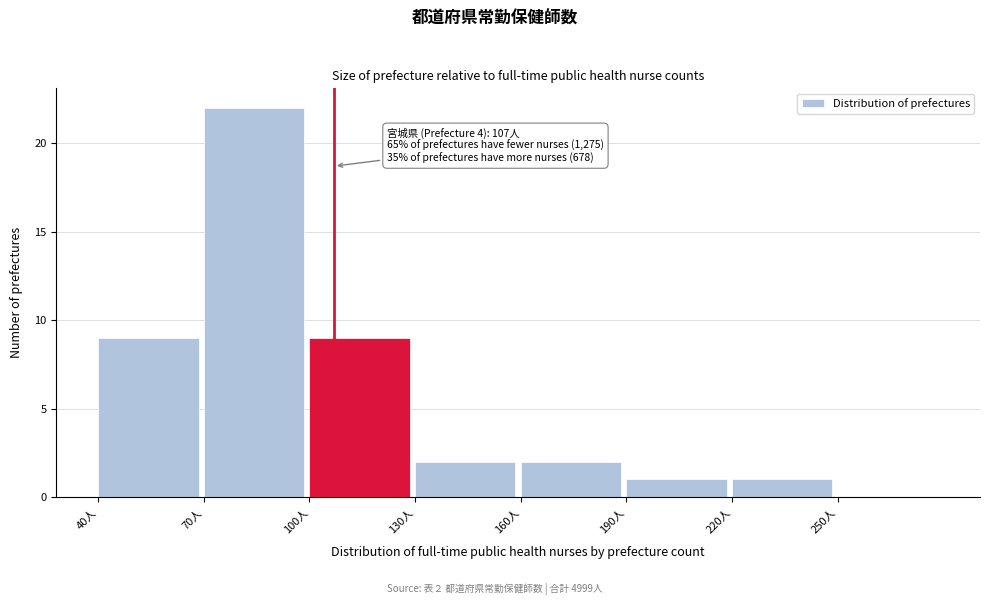

Over which range of the x-axis is the bar tallest?

70 to 100